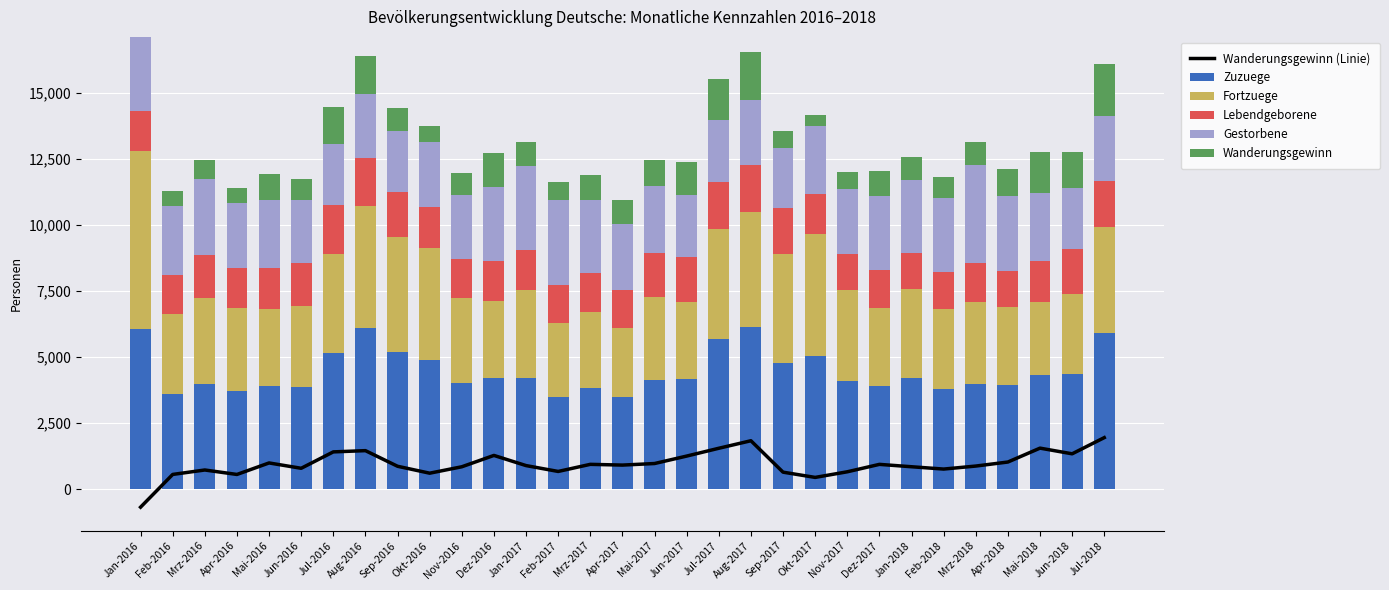

How many data points in Gestorbene are above 2555?

15